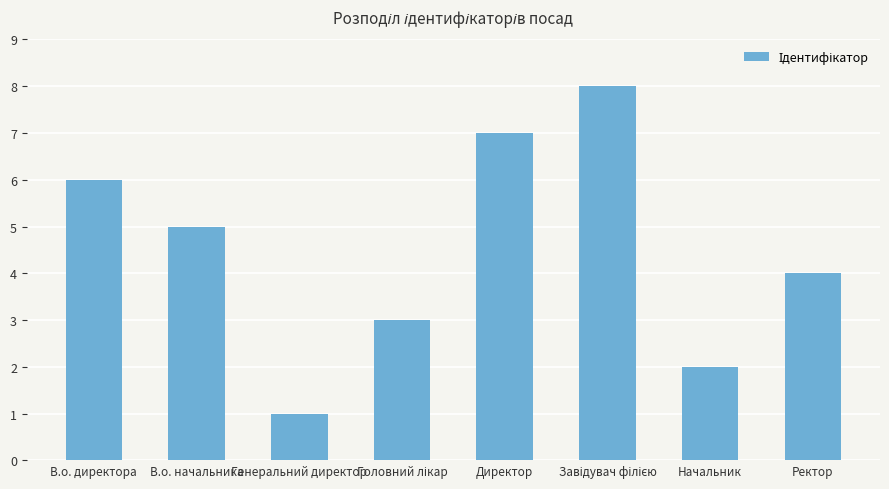

How many bars are there in total?

8